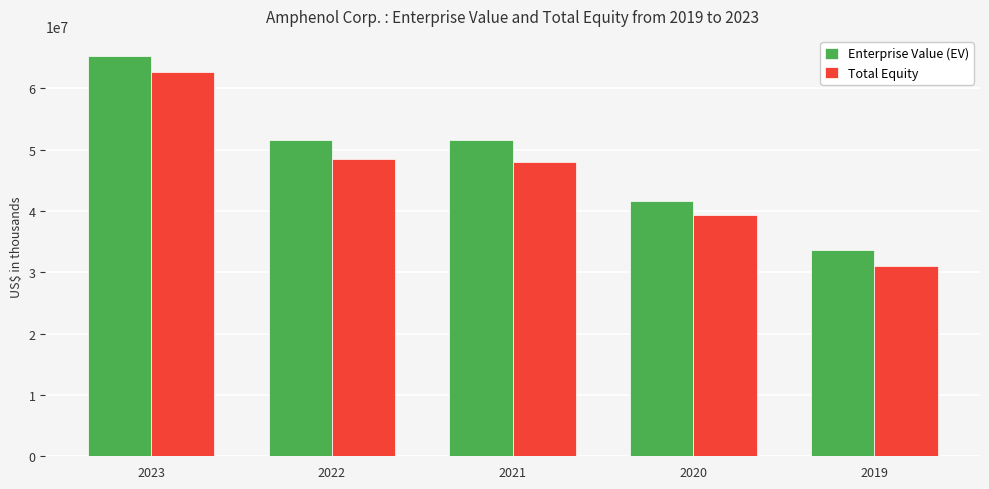

How many data points in Enterprise Value (EV) are less than 51525792?

2